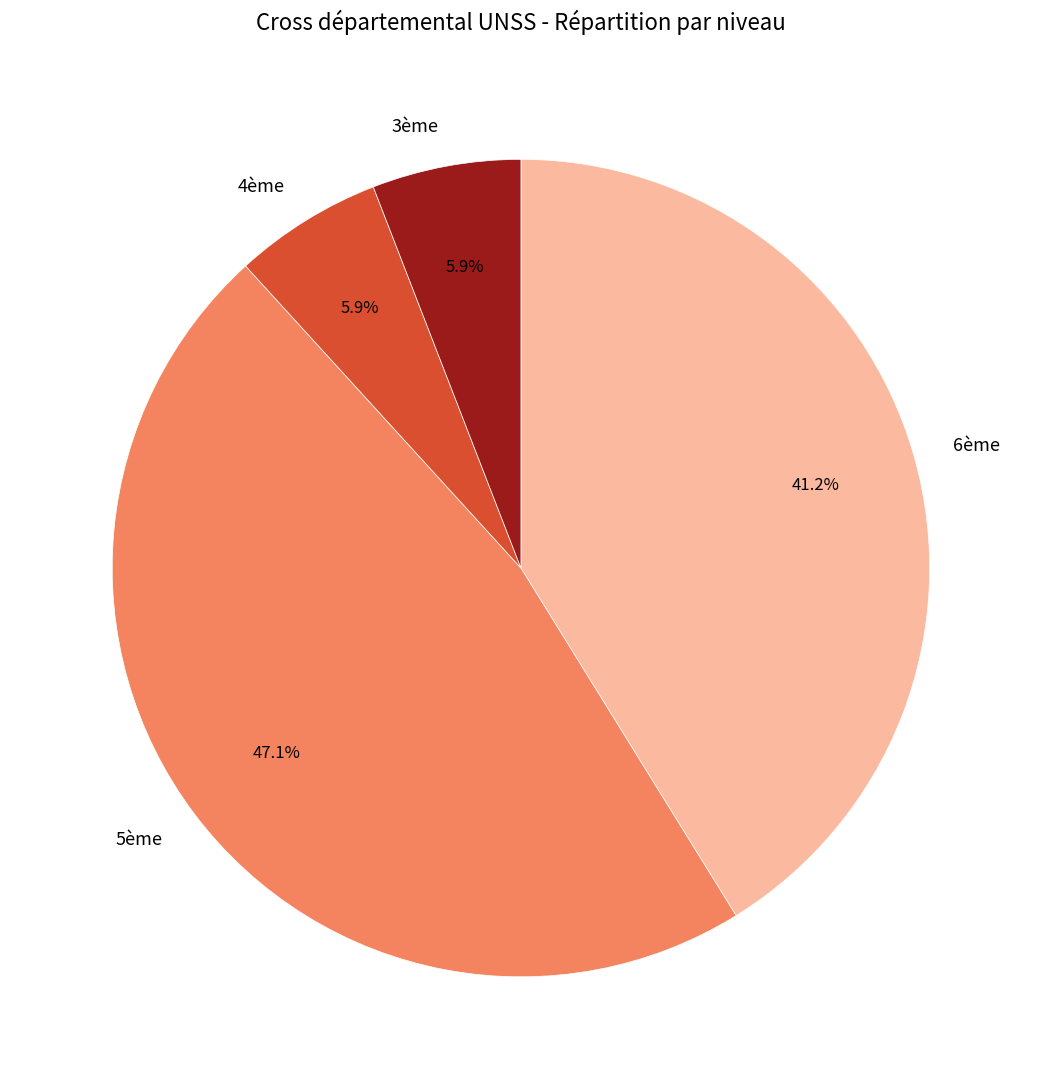

What is the ratio of the value at 4ème to the value at 5ème?

0.1